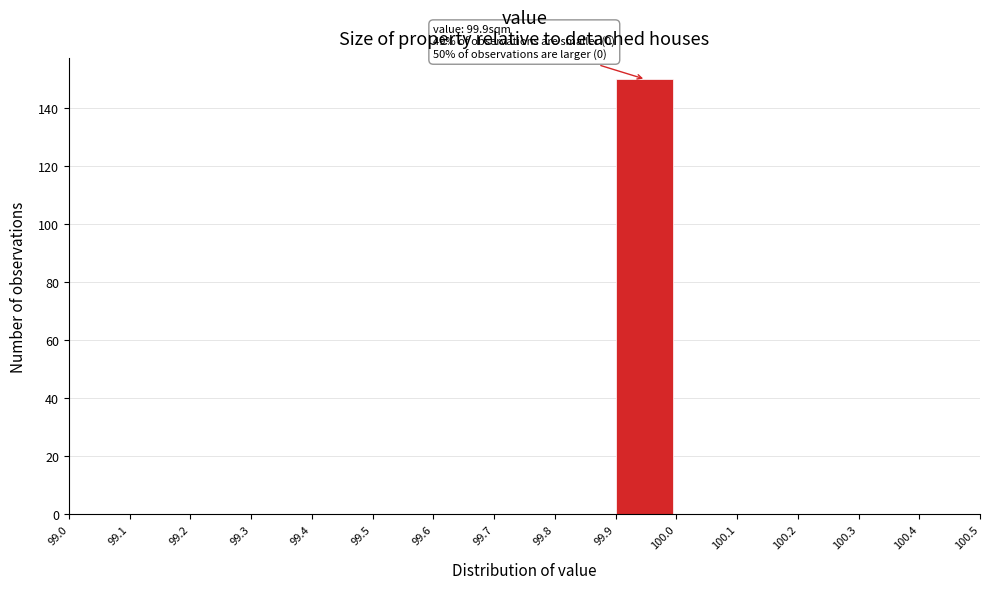

Over which range of the x-axis is the bar tallest?

99.9 to 100.0